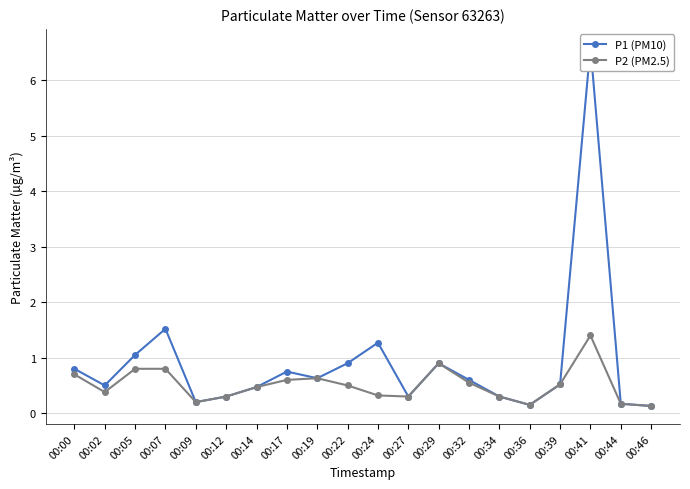

How many lines are shown in the chart?

2